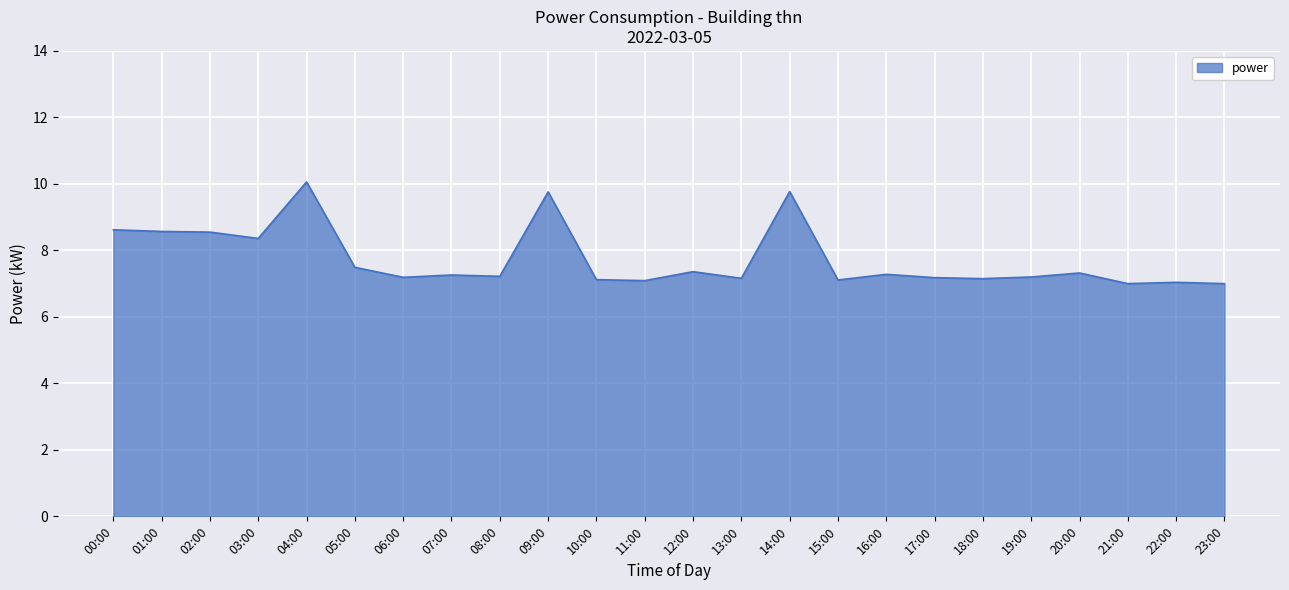

At which label is the value closest to 8?

03:00